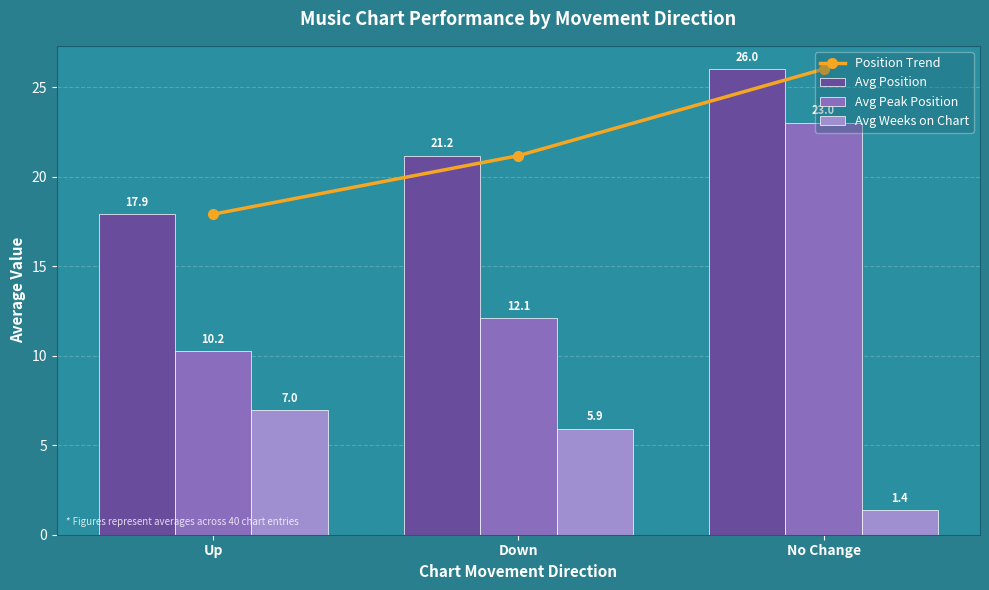

Which series has the largest total across all categories?

Position Trend